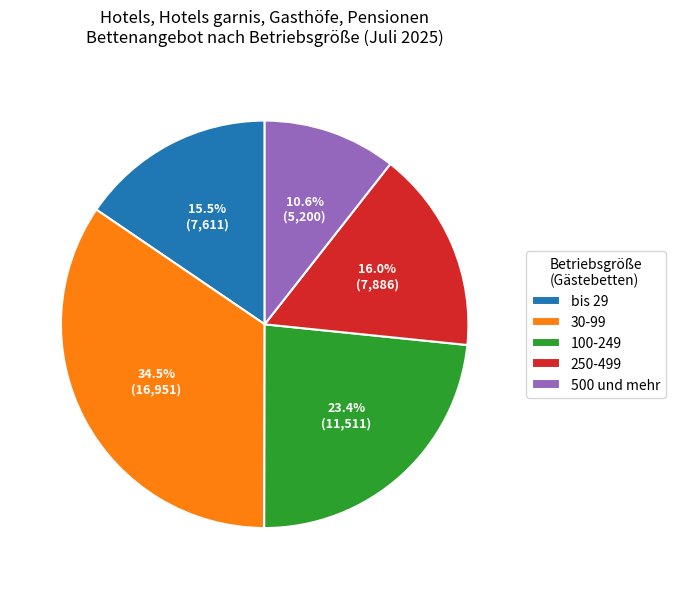

True or false: 250-499 accounts for 16% of the total.

True